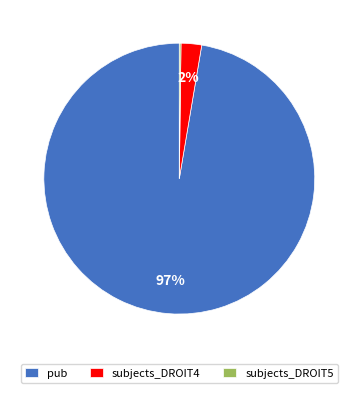

What percentage is the subjects_DROIT4 slice, to the nearest percent?

2%